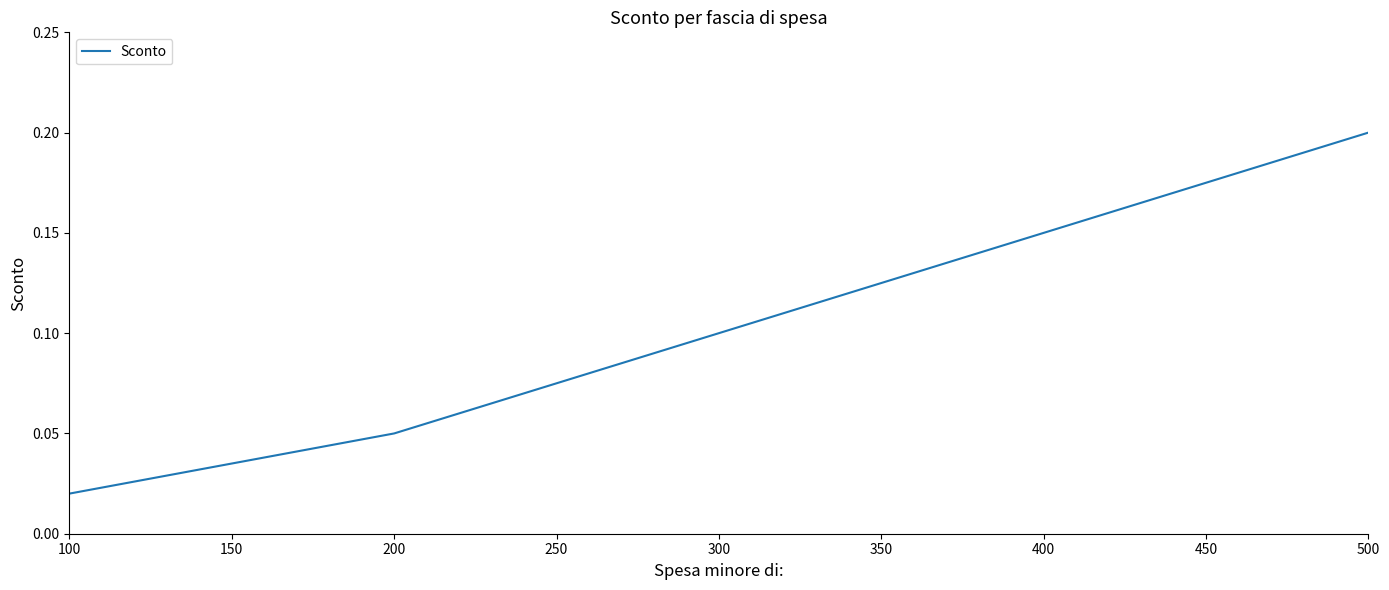

Between 300 and 200, which is larger?

300